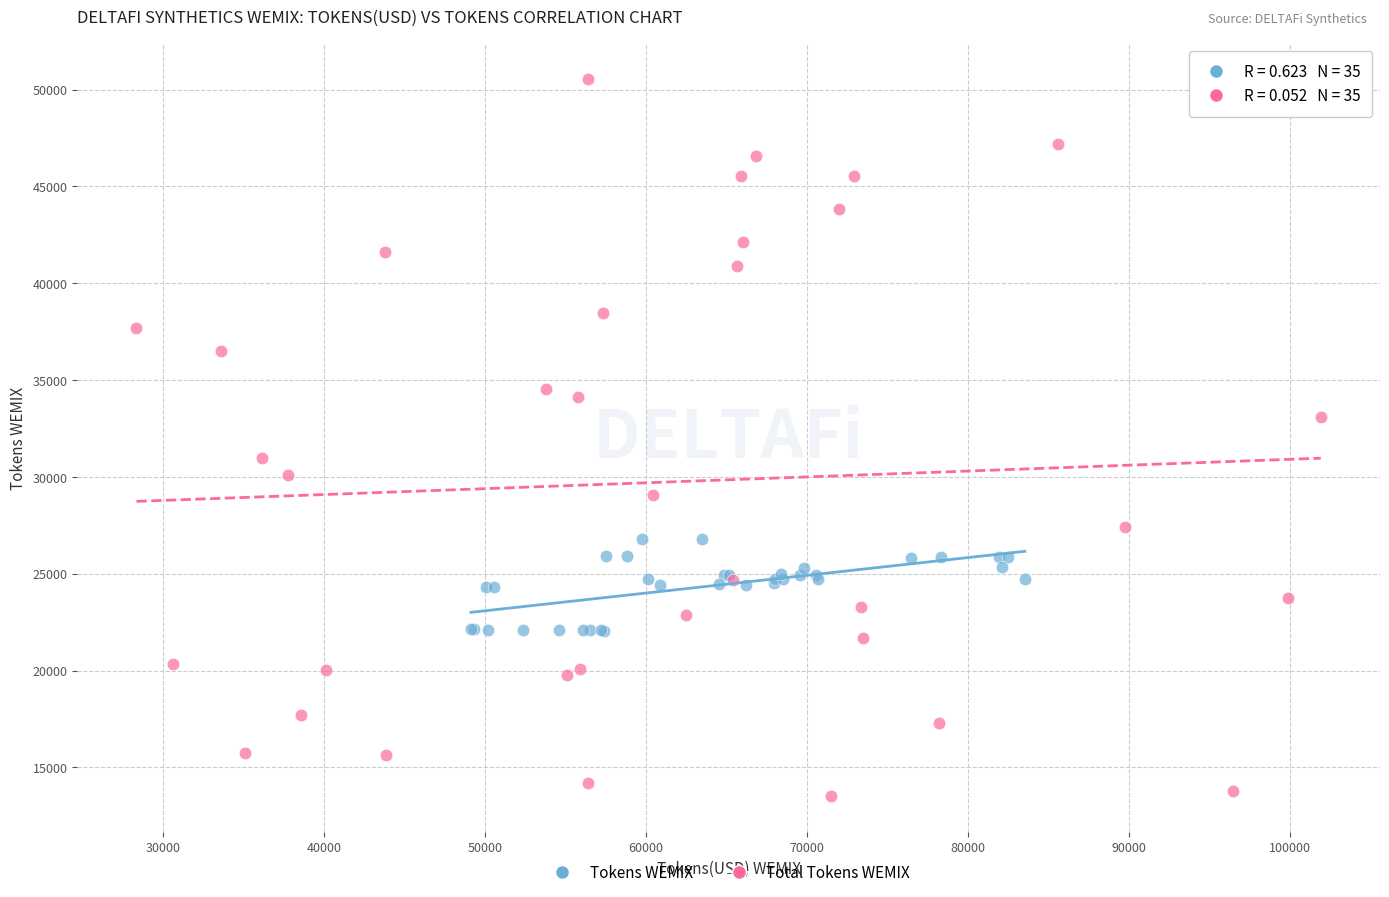

Which series reaches the maximum Y coordinate?

Total Tokens WEMIX